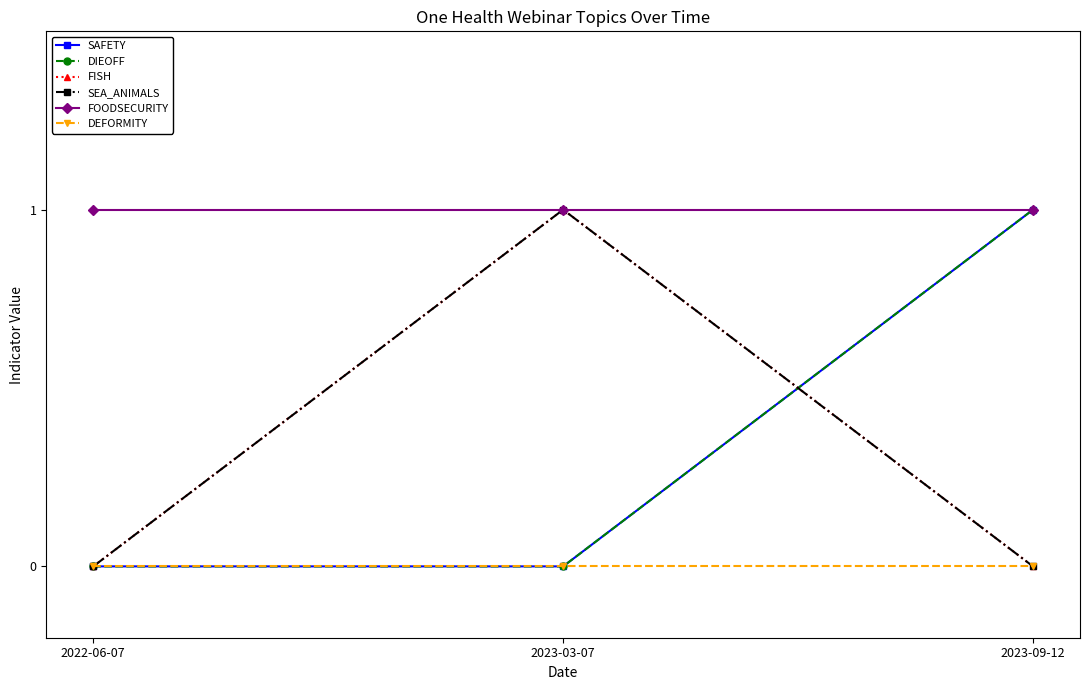

Rank the series at 2022-06-07 from highest to lowest value.

FOODSECURITY, SAFETY, DIEOFF, FISH, SEA_ANIMALS, DEFORMITY